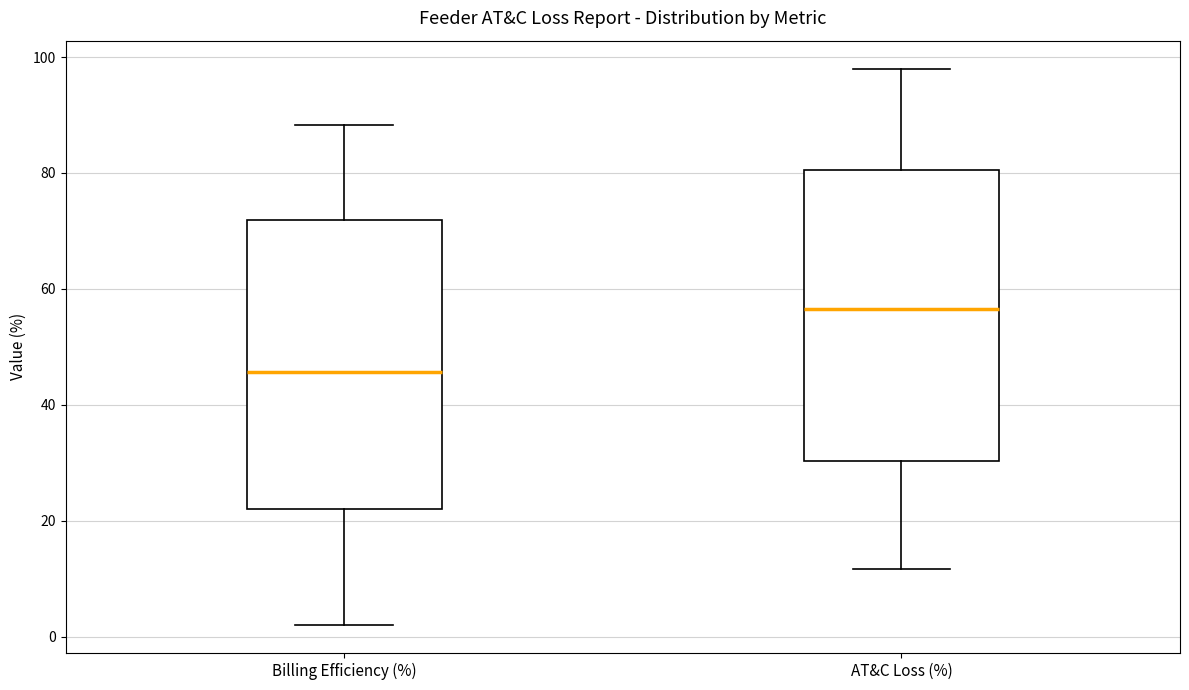

Where does the lower whisker of the box for Billing Efficiency (%) end on the y-axis? The values are not printed on the chart, so give them approximately, as read against the axis.

2